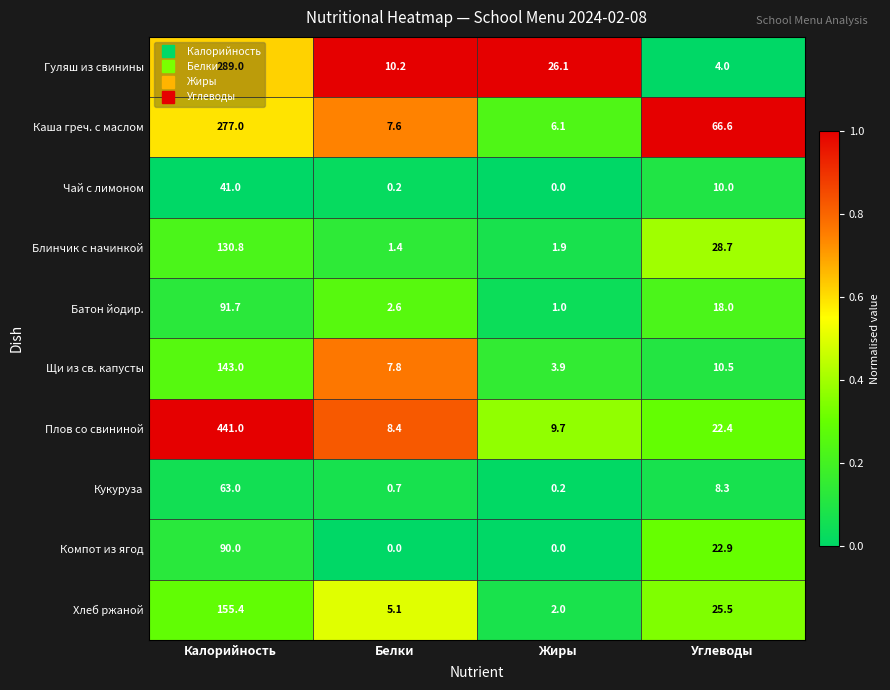

Is it true that Каша греч. с маслом equals 7.6 at Белки?

True